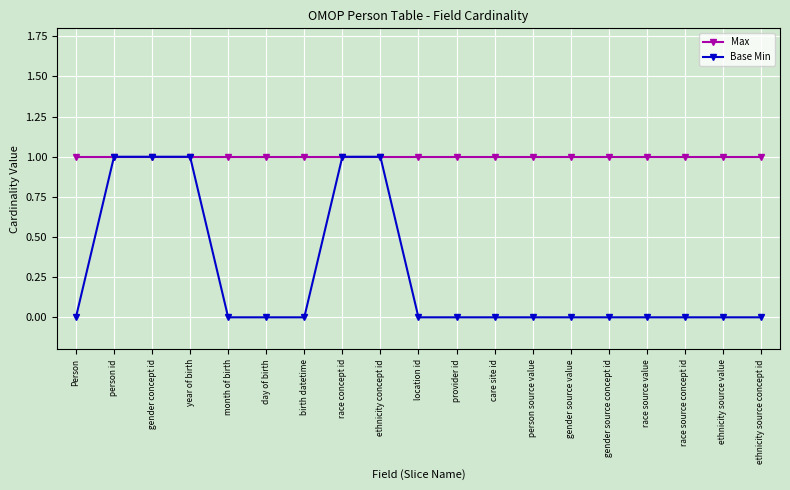

Is the value of Max at gender source value greater than the value of Base Min at gender source concept id?

Yes